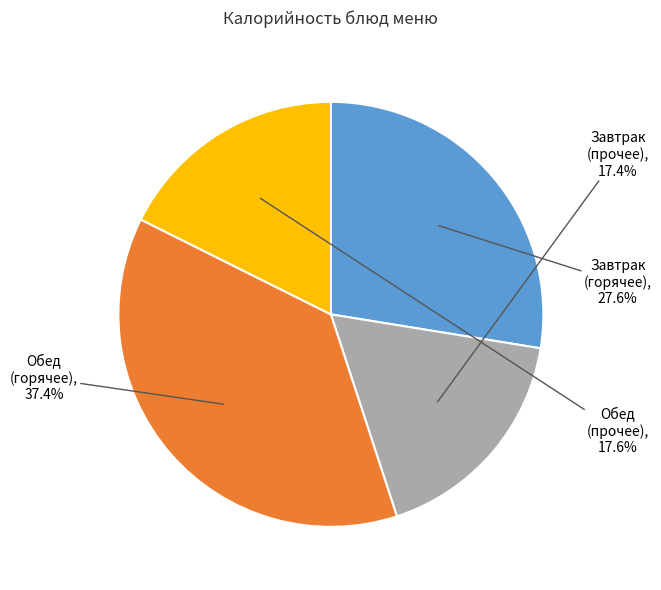

Is there a majority slice in this chart?

No